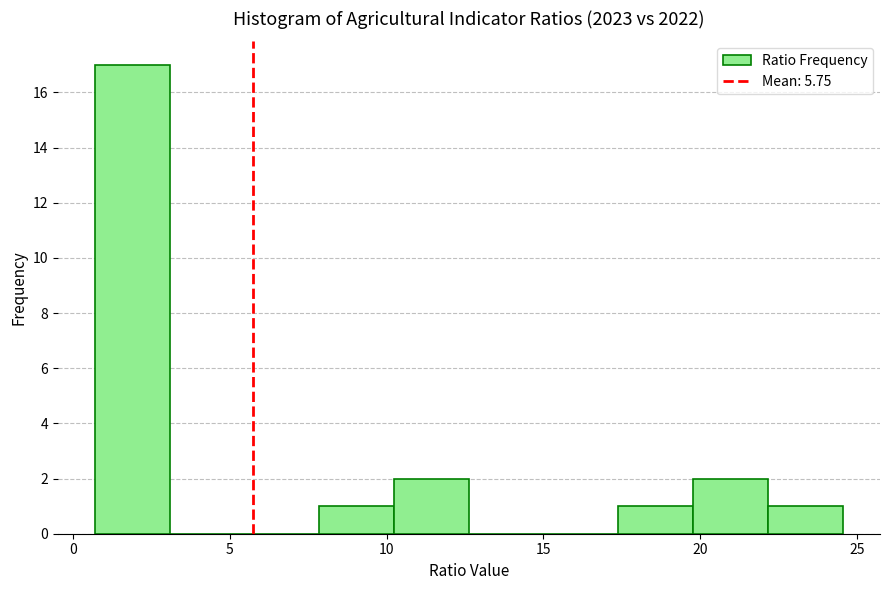

Reading left to right, list every bar in this chart as the range it spans on the x-axis followed by its height. Neither the bar edges nor the heights are printed on the chart, so give them approximately, as read against the axes.

0.5 to 3.0: 17
3.0 to 5.5: 0
5.5 to 8.0: 0
8.0 to 10.0: 1
10.0 to 12.5: 2
12.5 to 15.0: 0
15.0 to 17.5: 0
17.5 to 20.0: 1
20.0 to 22.0: 2
22.0 to 24.5: 1